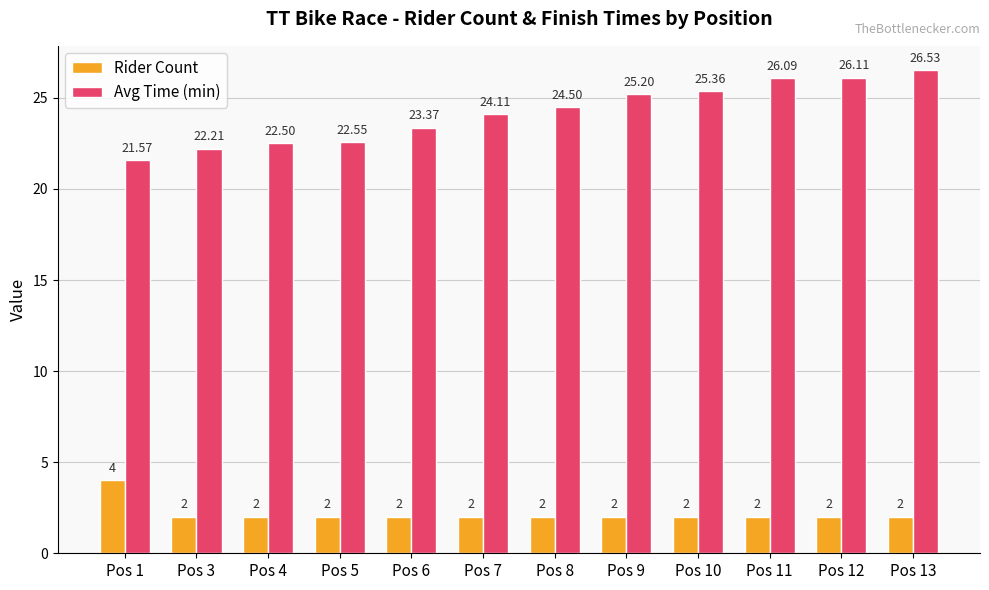

Reading right to left, extract all data points from this chart.

Rider Count: Pos 13=2.0	Pos 12=2.0	Pos 11=2.0	Pos 10=2.0	Pos 9=2.0	Pos 8=2.0	Pos 7=2.0	Pos 6=2.0	Pos 5=2.0	Pos 4=2.0	Pos 3=2.0	Pos 1=4.0
Avg Time (min): Pos 13=26.5	Pos 12=26.1	Pos 11=26.1	Pos 10=25.4	Pos 9=25.2	Pos 8=24.5	Pos 7=24.1	Pos 6=23.4	Pos 5=22.6	Pos 4=22.5	Pos 3=22.2	Pos 1=21.6